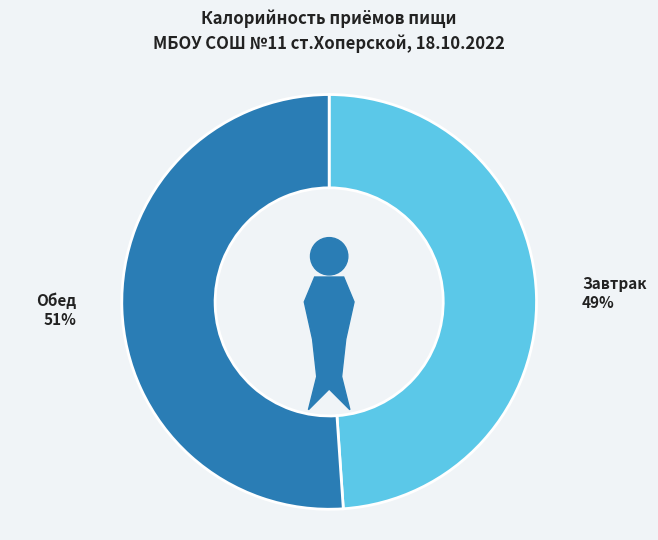

What percentage do Обед and Завтрак together represent?

100.0%